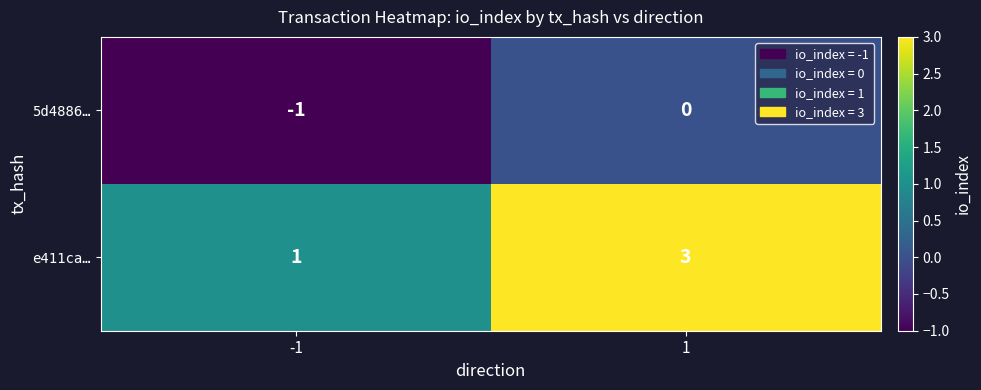

Which label corresponds to the smallest value in the chart?

-1